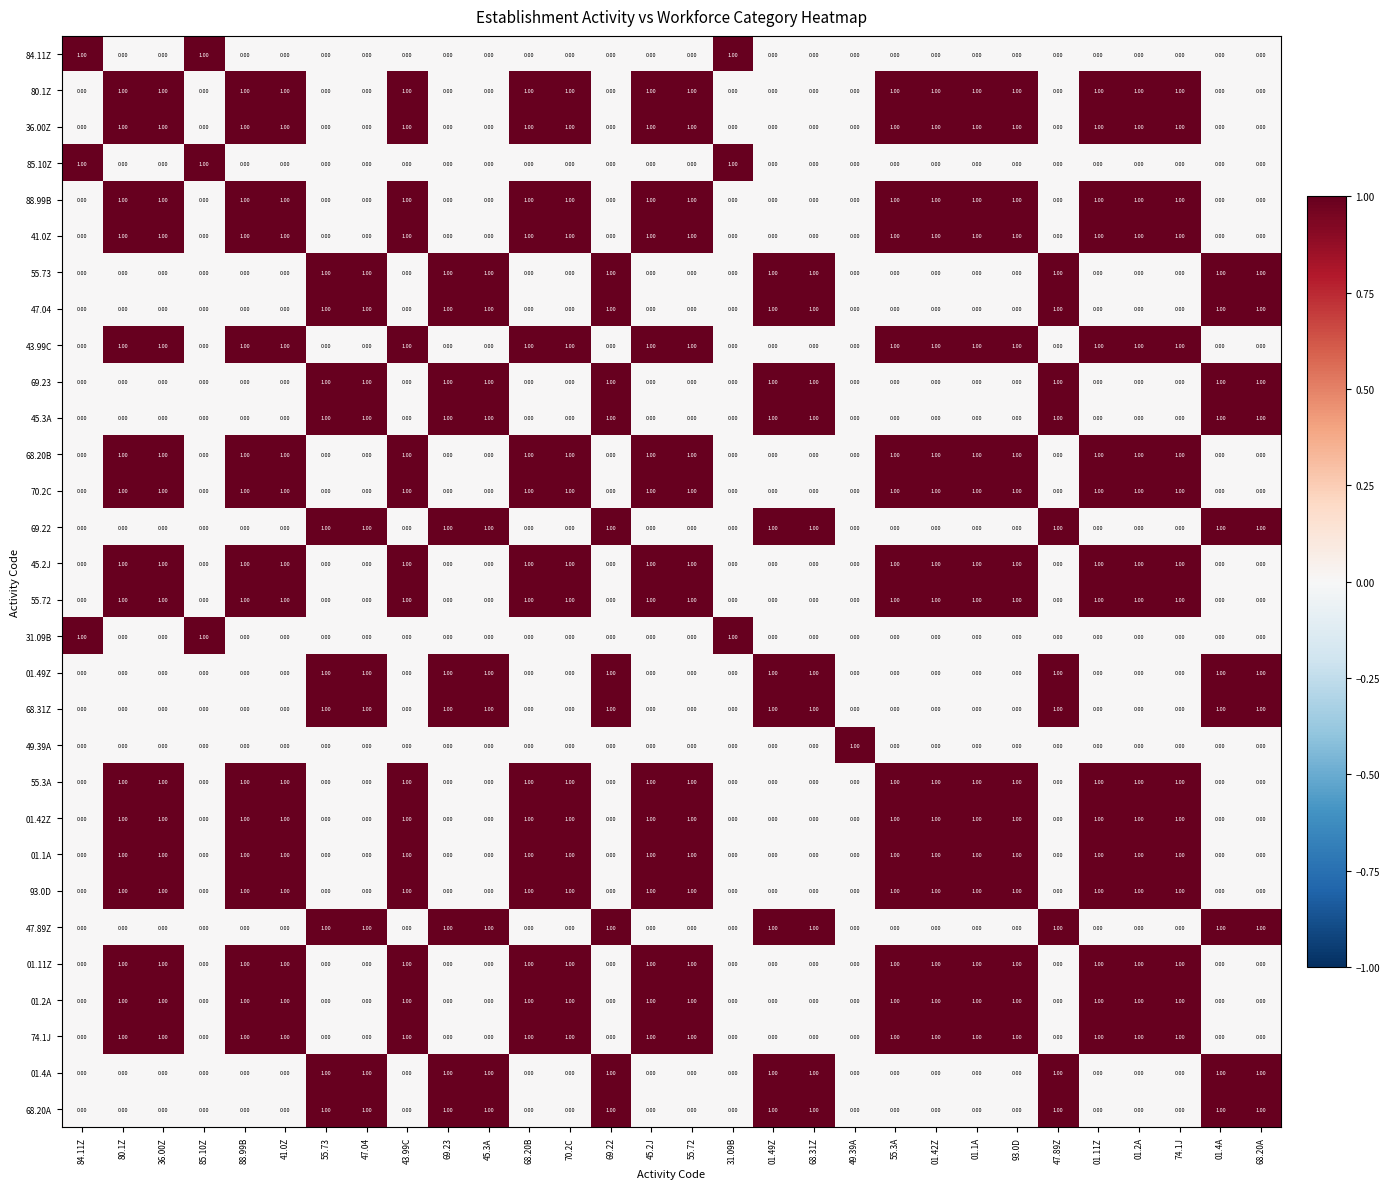

At how many categories does at least one series exceed 0?

30